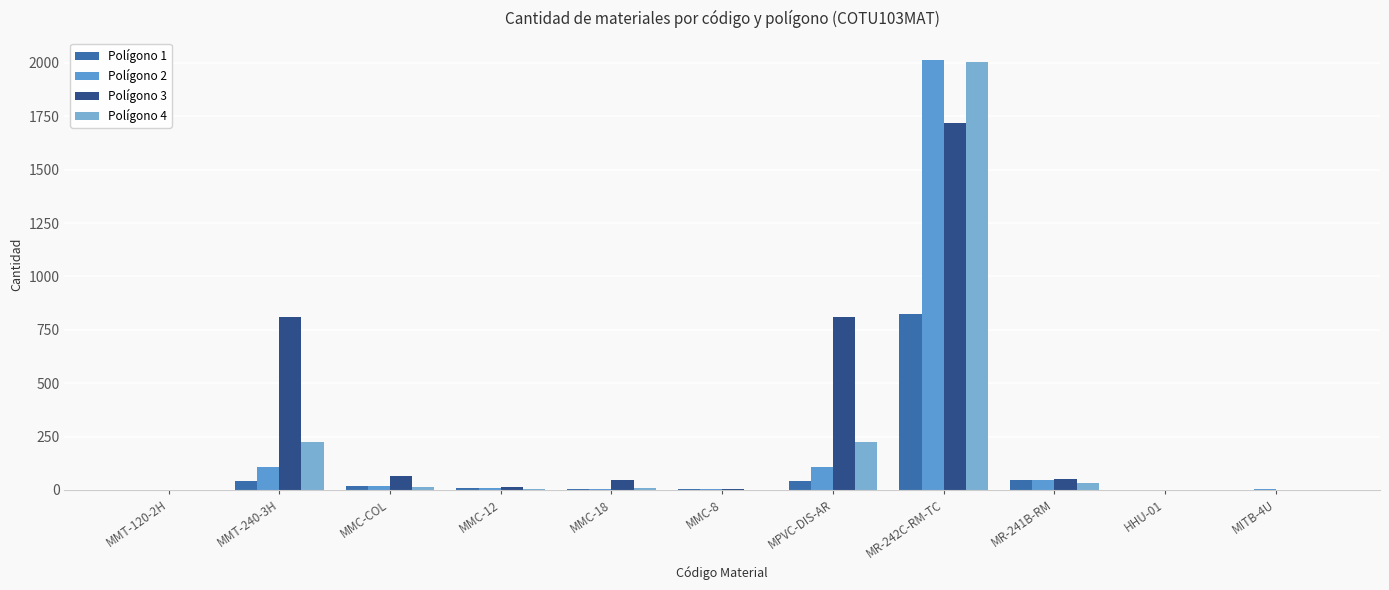

Which category has the highest value in the Polígono 2 series?

MR-242C-RM-TC